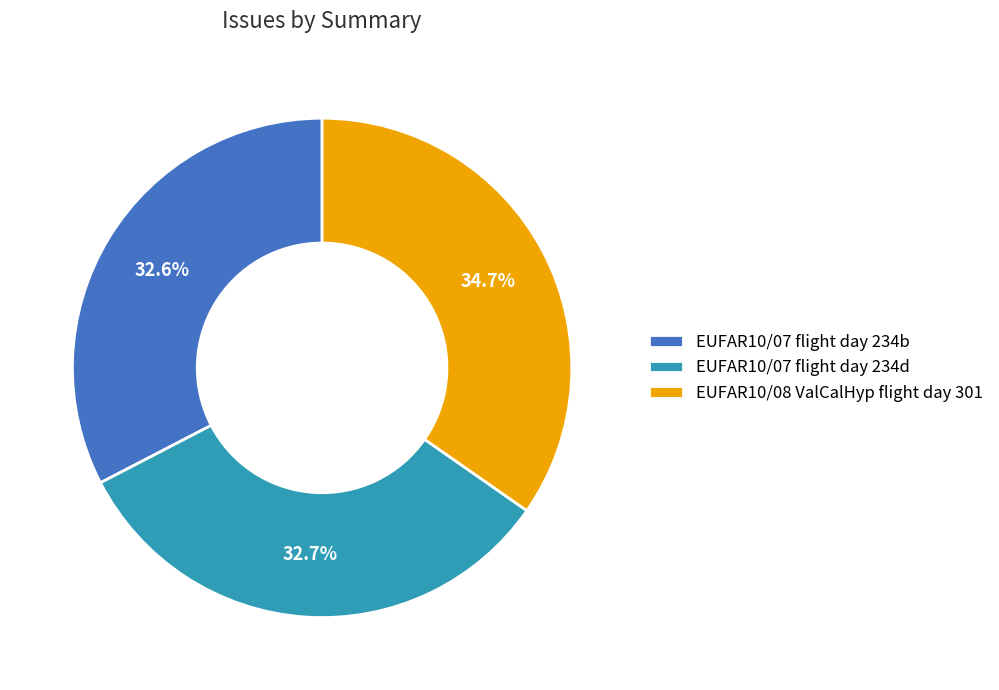

What percentage do EUFAR10/07 flight day 234b and EUFAR10/07 flight day 234d together represent?

65.3%